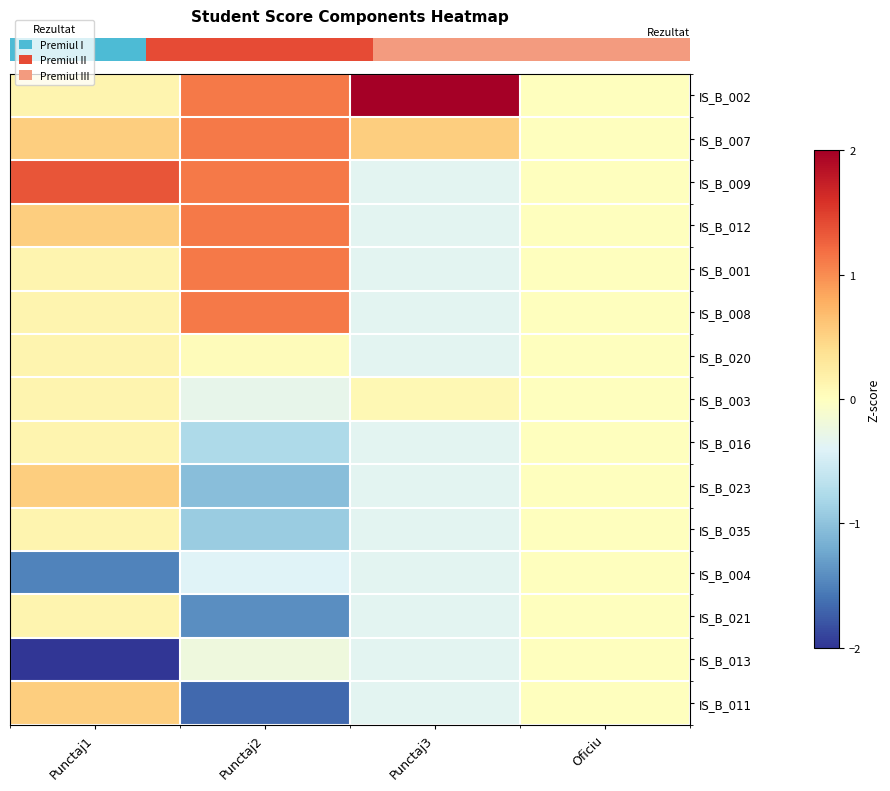

What is the minimum value shown in the chart?

-3.1